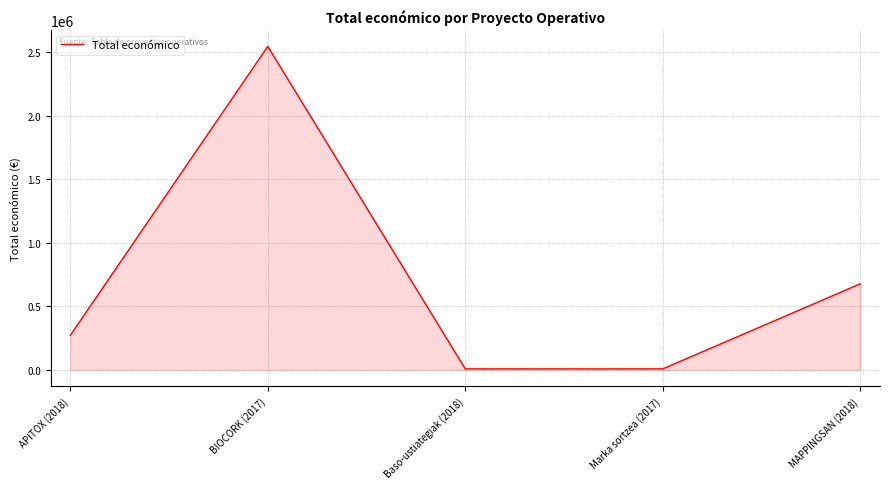

Where is the first local maximum?

BIOCORK (2017)